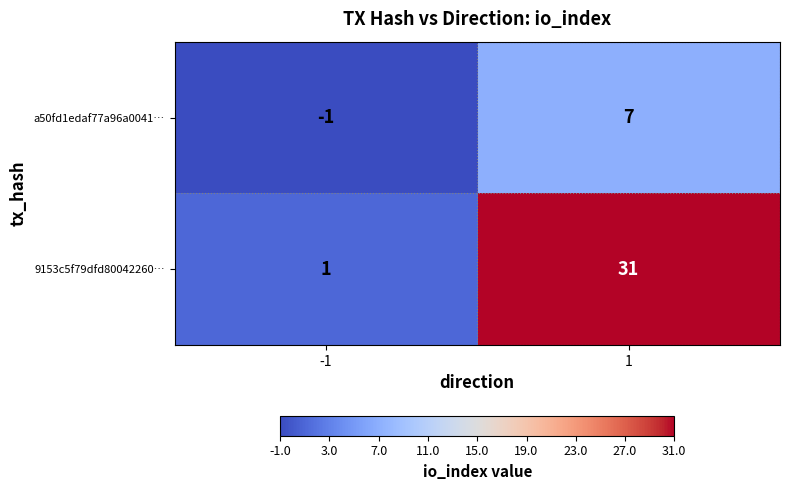

What is the maximum value shown in the chart?

31